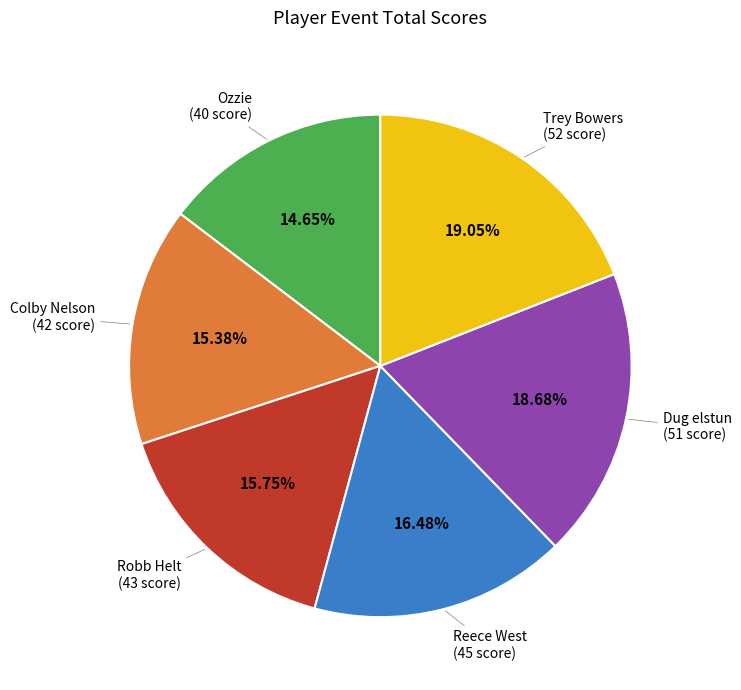

Is there any slice that represents more than half of the pie?

No